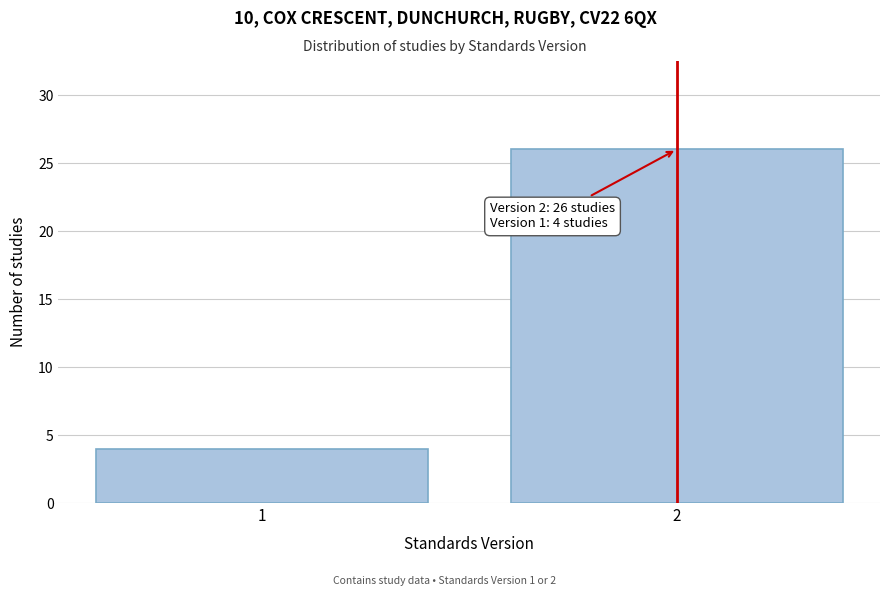

Reading left to right, list all the values displayed in this chart.

4	26